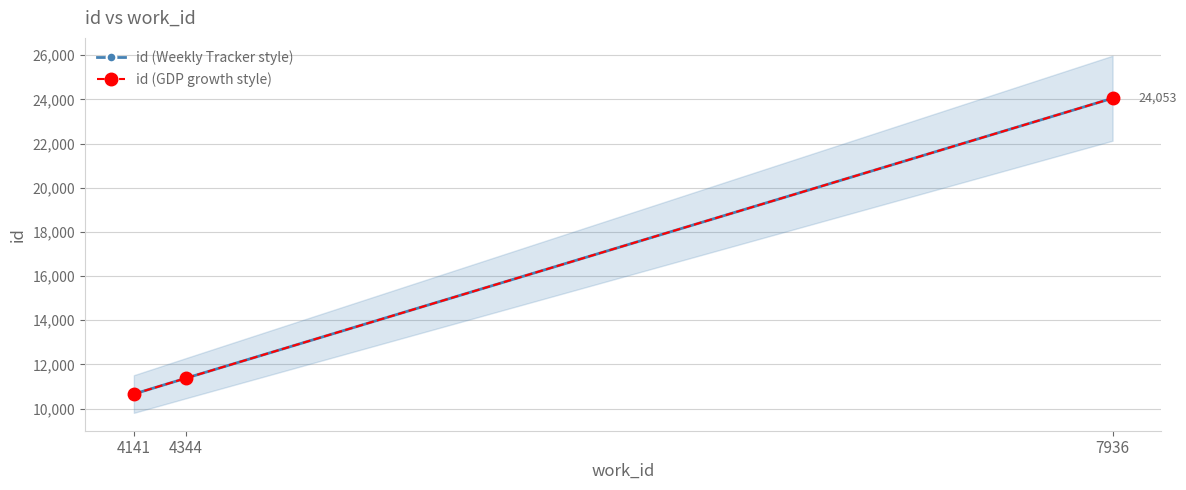

The id (Weekly Tracker style) series shows 11379 at 4344. True or false?

True